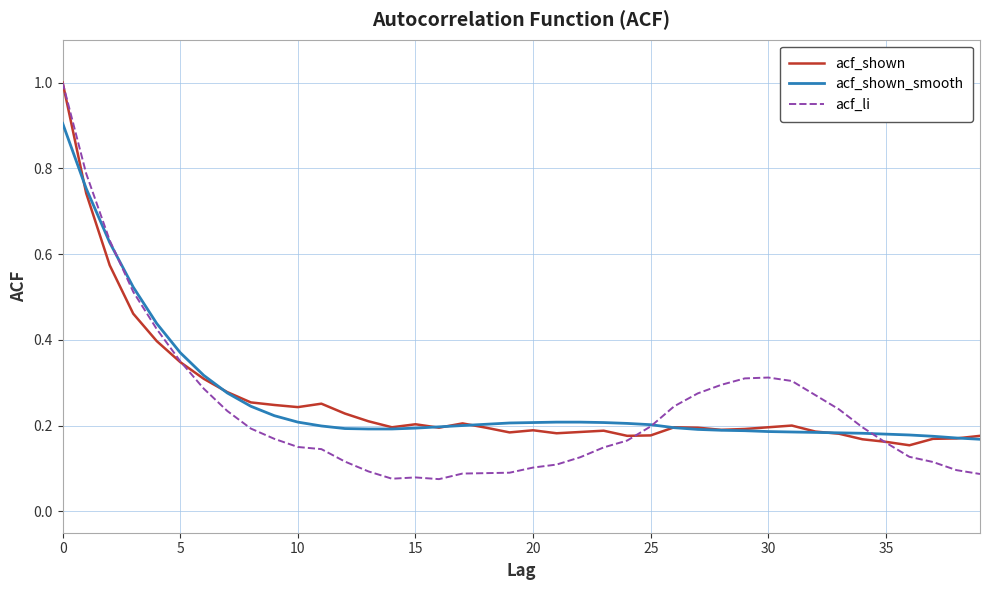

Which series has the largest range (max minus min)?

acf_li